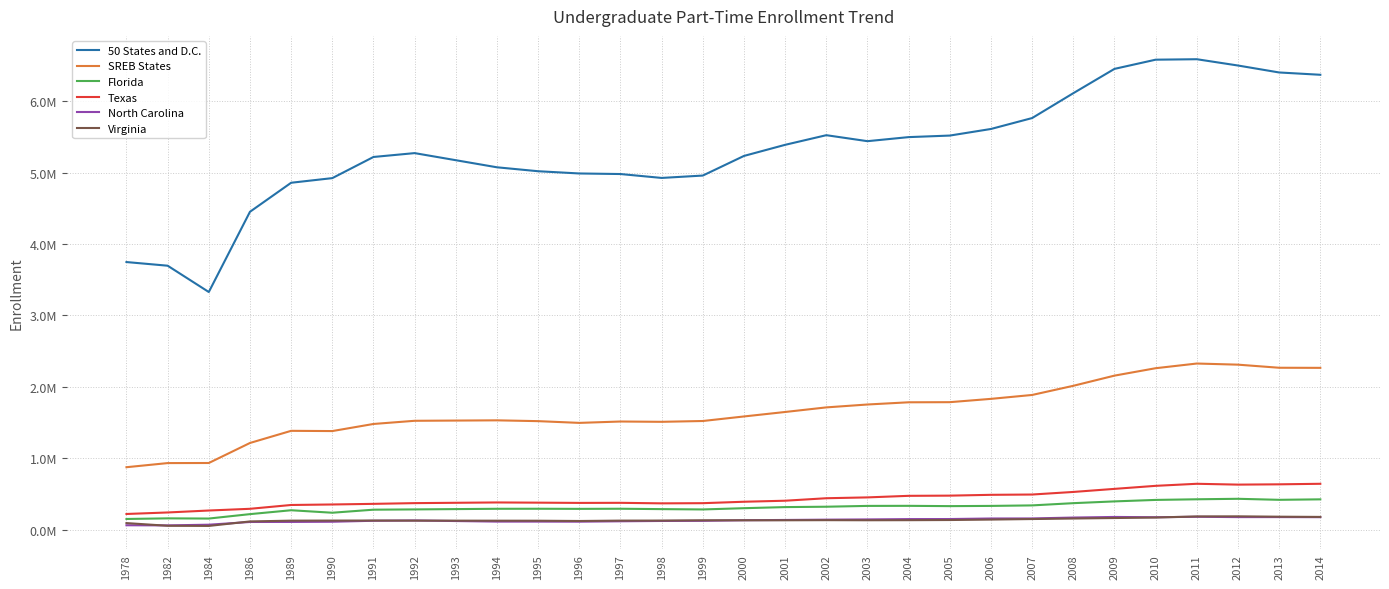

What is the difference between the maximum and minimum values in the Texas series?

422801.0